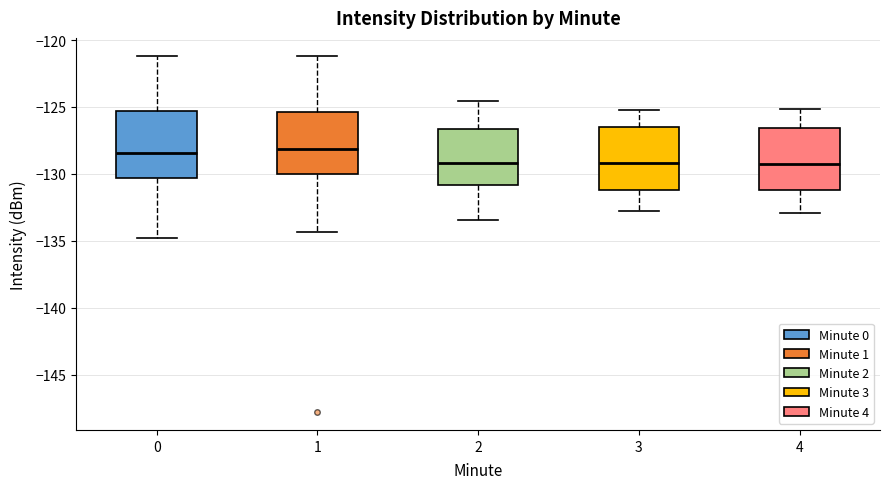

Reading left to right, transcribe this box plot: for each box, give where its median line is, the range the box spans, and where its two whiskers end, as read against the y-axis. The values are not printed on the chart, so give them approximately, as read against the axis.

0: median -128.5, box -130.5 to -125.5, whiskers -135.0 to -121.0
1: median -128.0, box -130.0 to -125.5, whiskers -134.5 to -121.0
2: median -129.0, box -131.0 to -126.5, whiskers -133.5 to -124.5
3: median -129.0, box -131.0 to -126.5, whiskers -133.0 to -125.0
4: median -129.0, box -131.0 to -126.5, whiskers -133.0 to -125.0